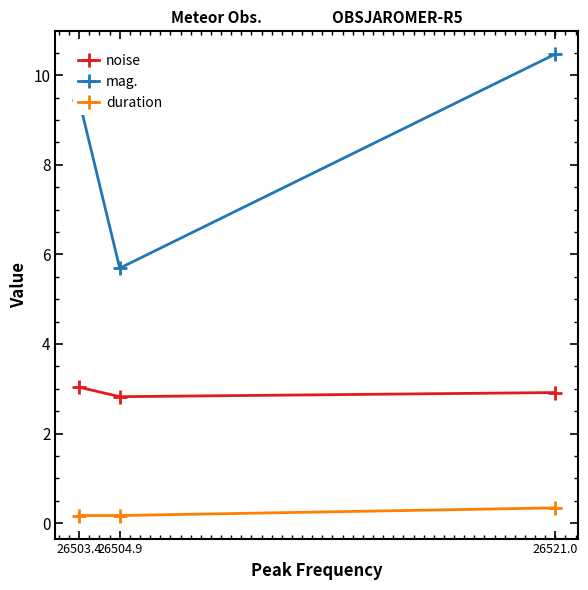

What is the difference between the maximum and minimum values in the duration series?

0.2